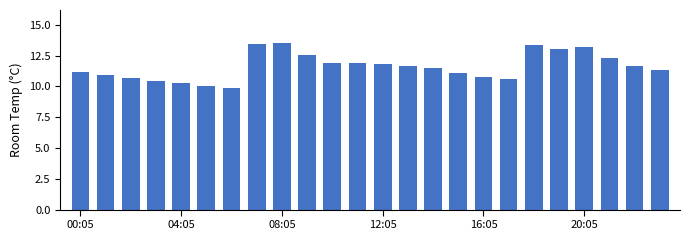

How many categories are shown in the chart?

24